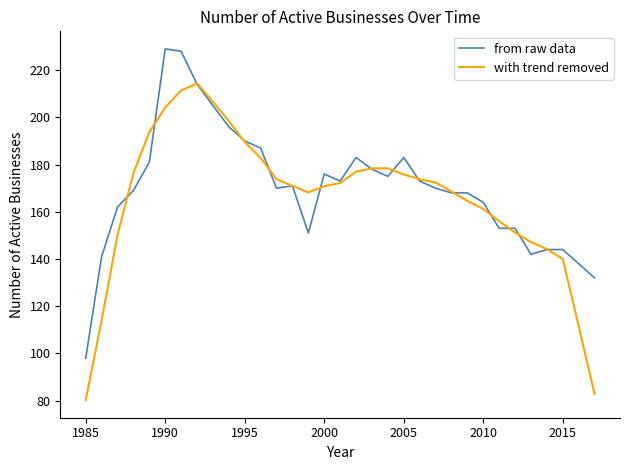

List the series in order of their peak value, lowest first.

with trend removed, from raw data